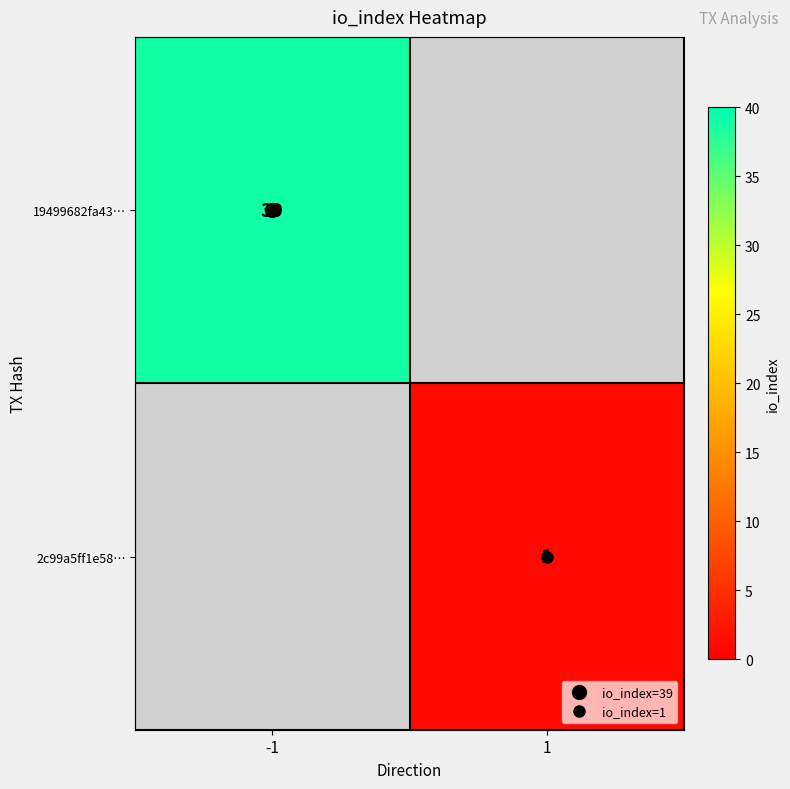

At which label does 19499682fa43… reach its minimum?

-1